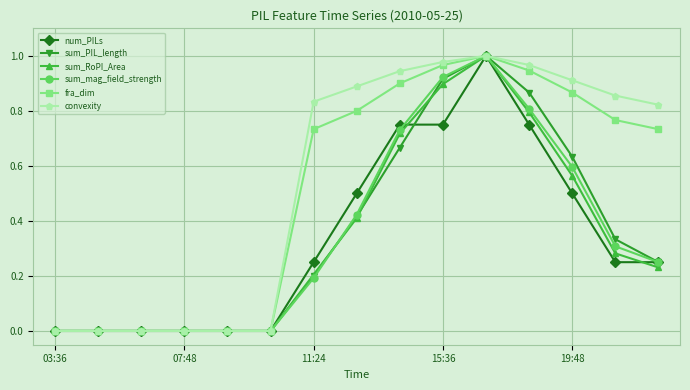

True or false: sum_RoPI_Area has more than 0 points higher than both neighbors.

True